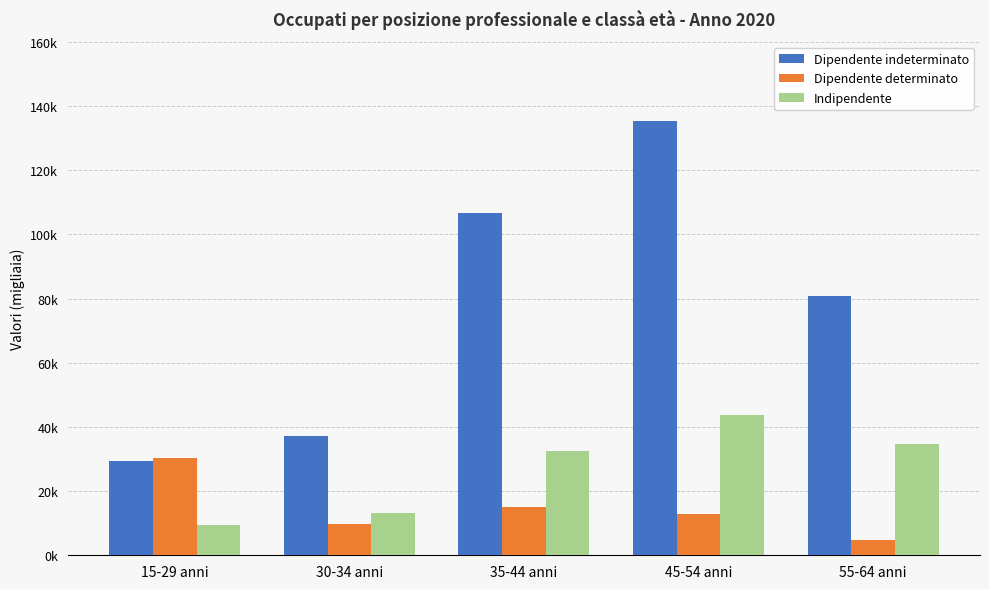

Does the chart contain any negative values?

No